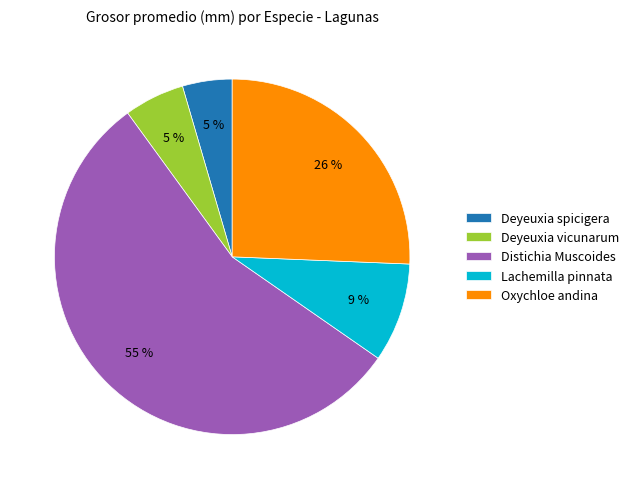

Which slice is the largest?

Distichia Muscoides